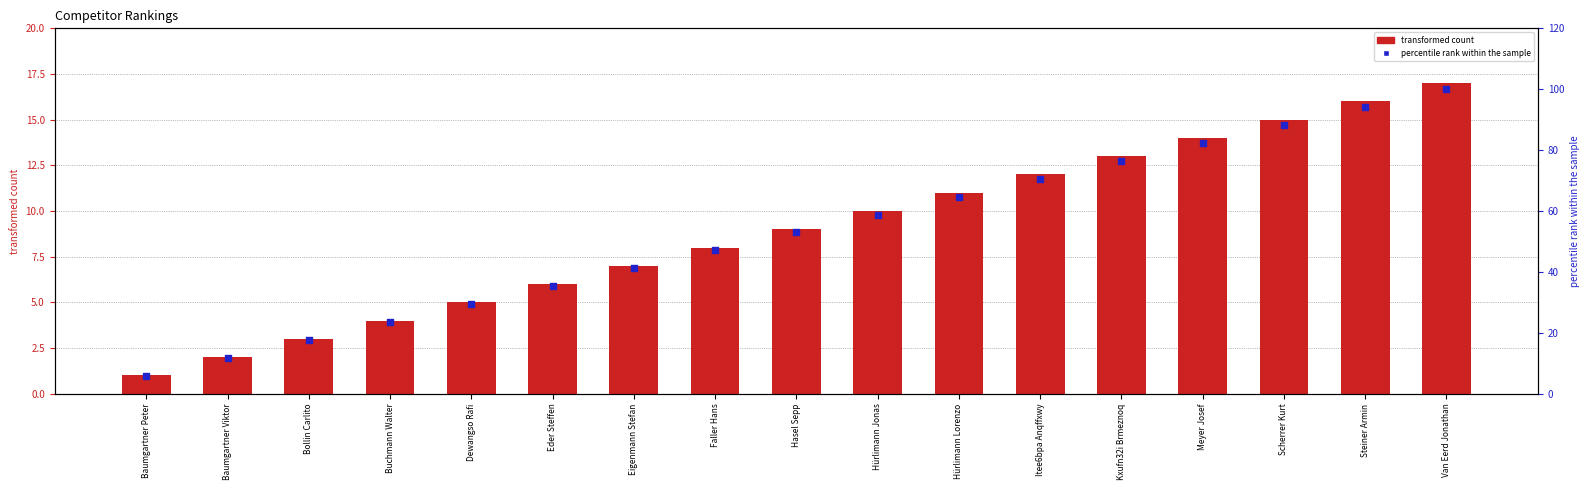

Is the value of percentile rank within the sample at Bollin Carlito greater than the value of # at Baumgartner Viktor?

Yes